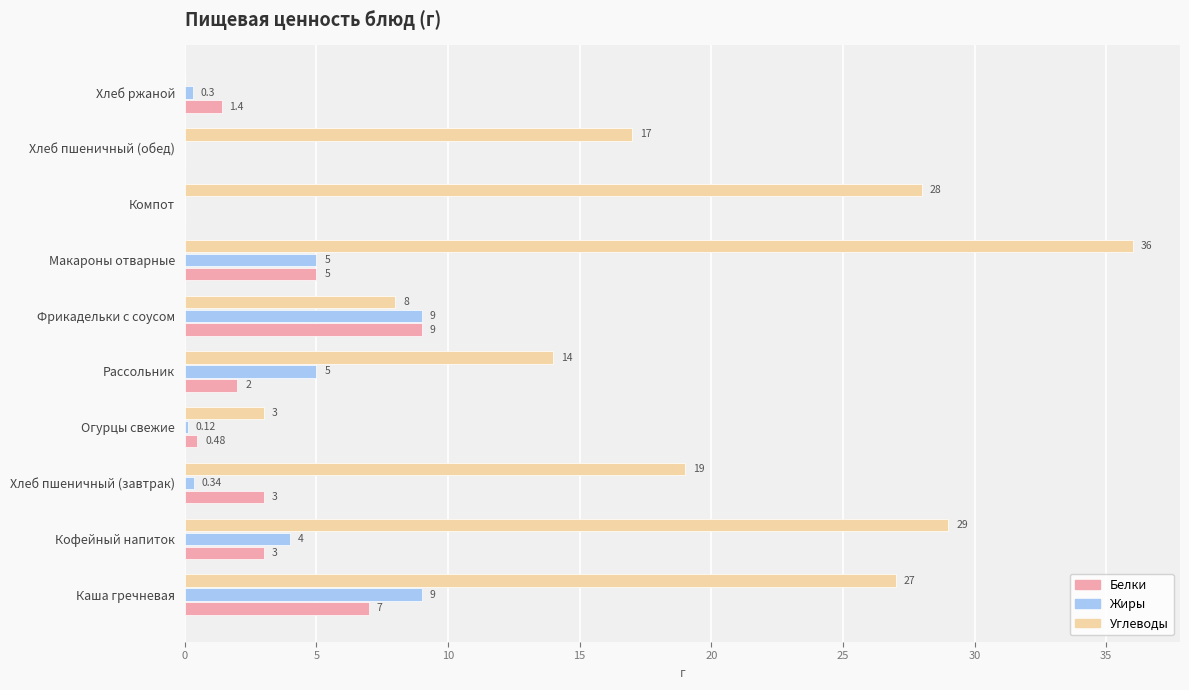

Between Хлеб пшеничный (завтрак) and Хлеб ржаной, which series saw the biggest shift?

Углеводы